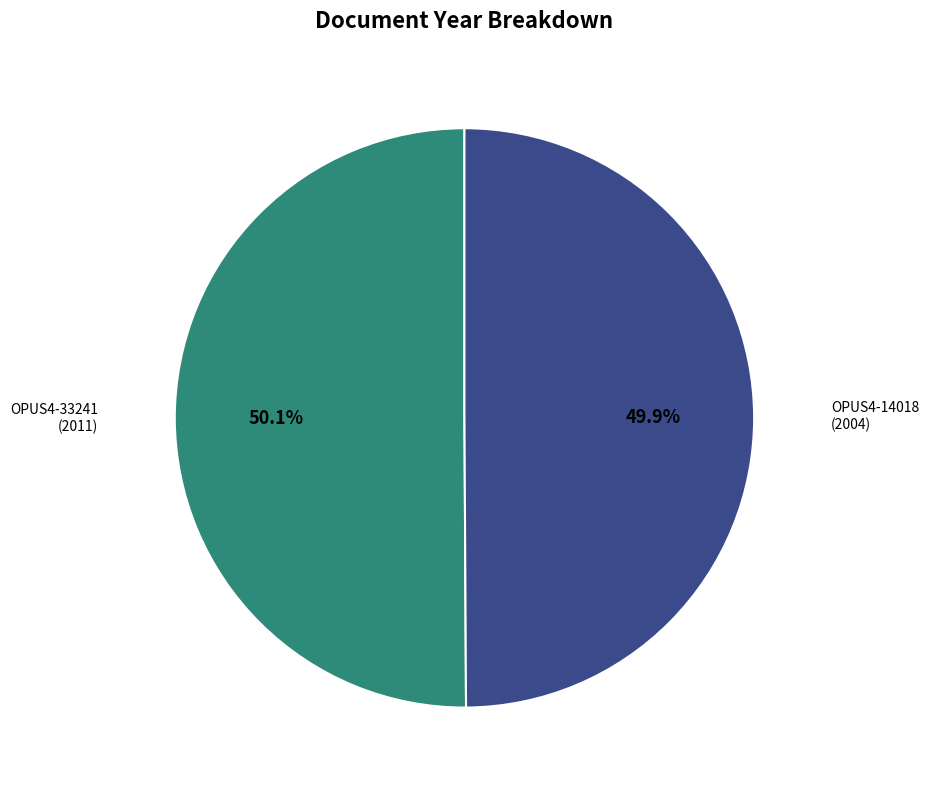

How many segments does this pie chart have?

2